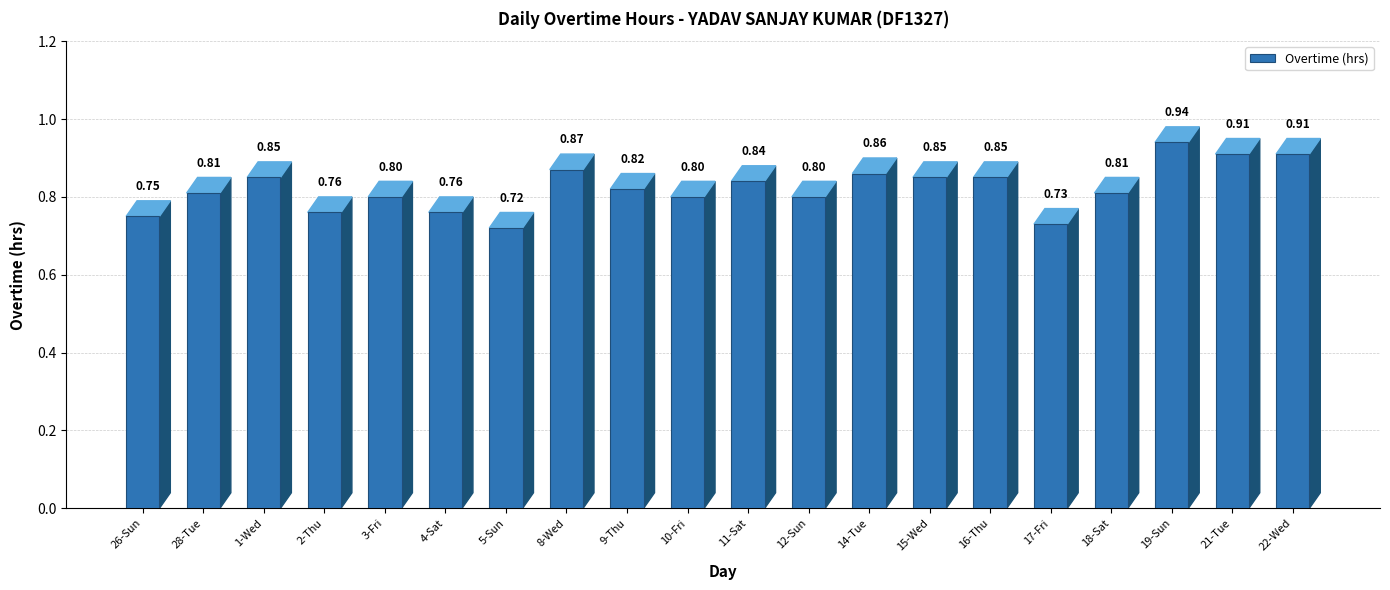

Which has a higher value, 14-Tue or 17-Fri?

14-Tue